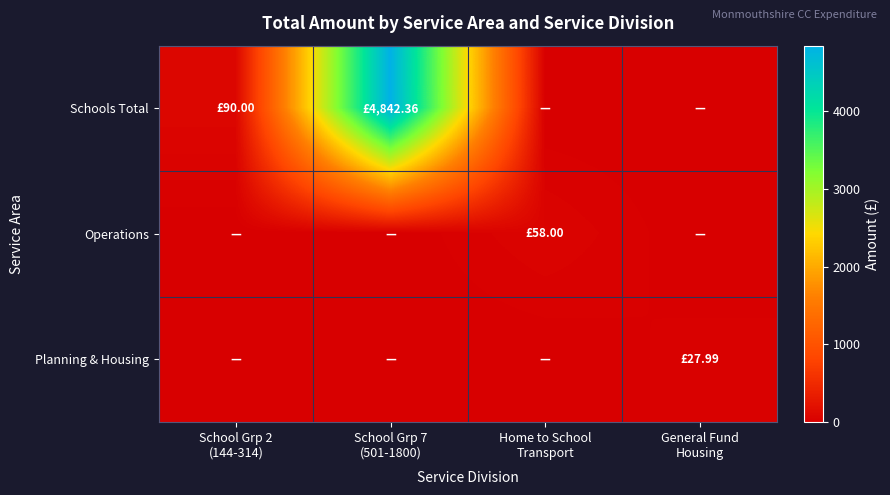

Reading left to right, extract all data points from this chart.

Schools Total: School Grp 2
(144-314)=90.0	School Grp 7
(501-1800)=4842.4	Home to School
Transport=0.0	General Fund
Housing=0.0
Operations: School Grp 2
(144-314)=0.0	School Grp 7
(501-1800)=0.0	Home to School
Transport=58.0	General Fund
Housing=0.0
Planning & Housing: School Grp 2
(144-314)=0.0	School Grp 7
(501-1800)=0.0	Home to School
Transport=0.0	General Fund
Housing=28.0